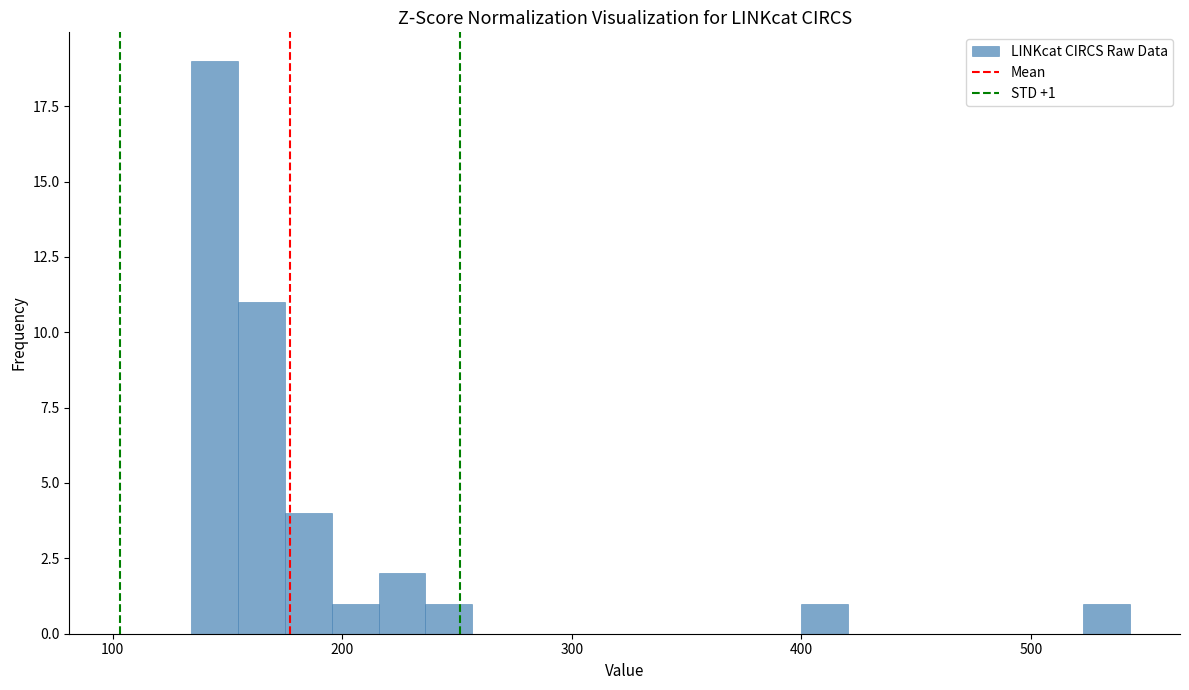

Around what value on the x-axis is the tallest bar? Give the approximate position of its centre, as read against the axis.

140